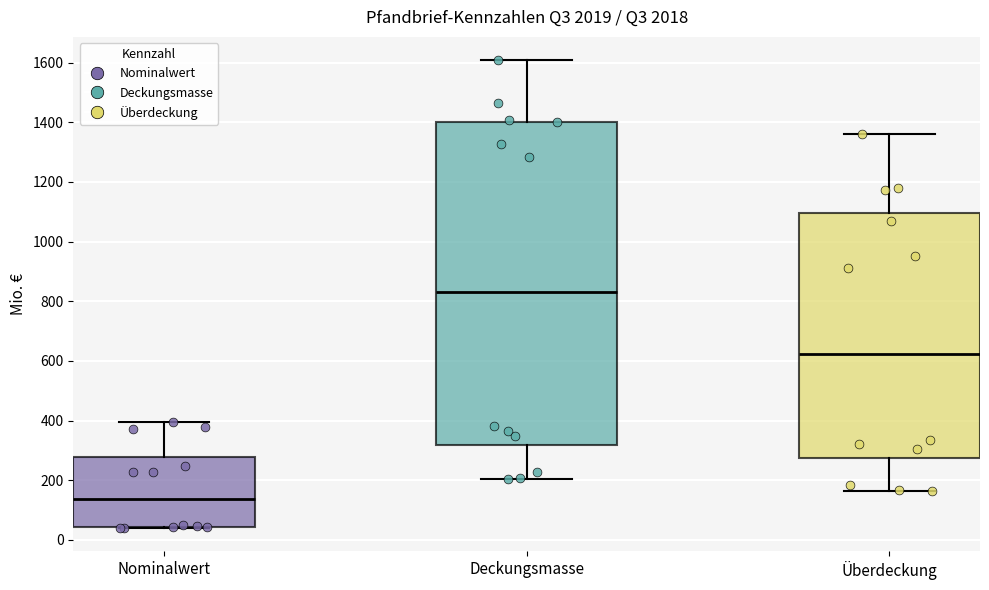

Reading left to right, read every box against the y-axis: the position of its median line, the range the box covers, and the ends of its whiskers. The values are not printed on the chart, so give them approximately, as read against the axis.

Nominalwert: median 140, box 40 to 280, whiskers 40 to 400
Deckungsmasse: median 840, box 320 to 1400, whiskers 200 to 1600
Überdeckung: median 620, box 280 to 1100, whiskers 160 to 1360